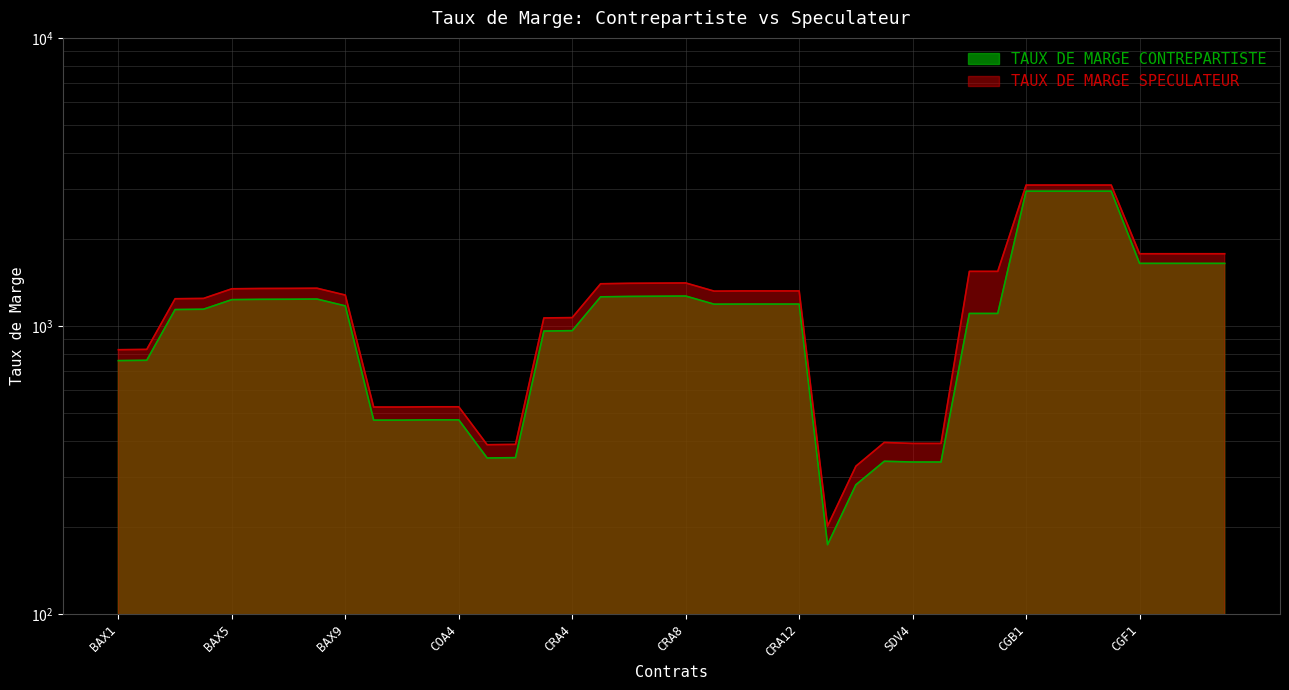

True or false: TAUX DE MARGE CONTREPARTISTE and TAUX DE MARGE SPECULATEUR intersect in this chart.

False